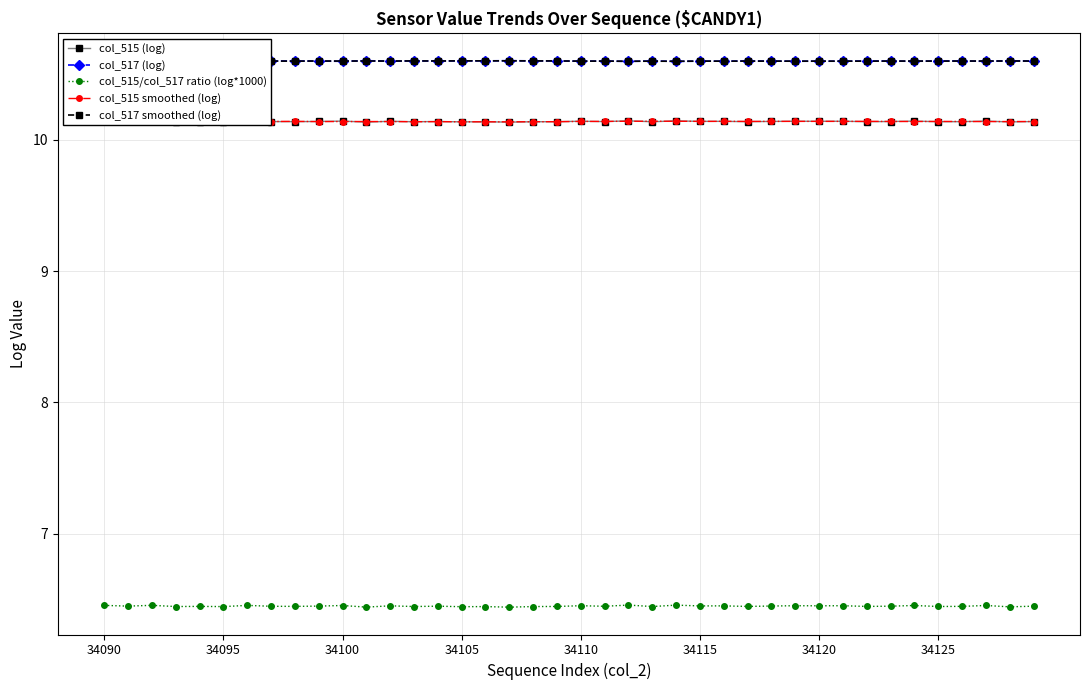

What is the difference between the highest and lowest values at 17?

4.2